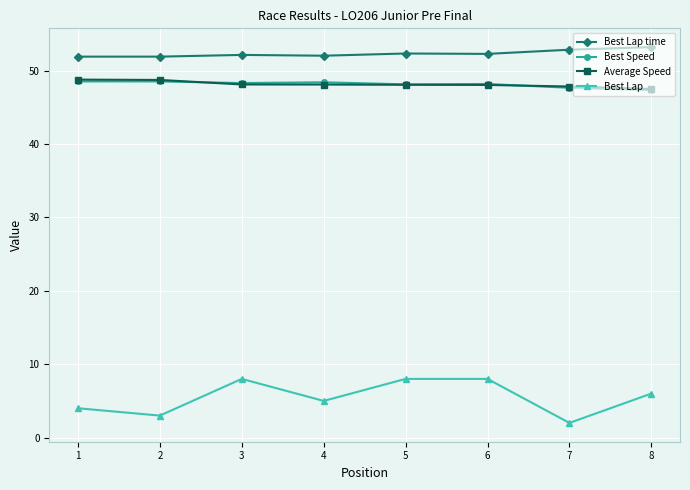

Between 6 and 7, which series saw the biggest shift?

Best Lap